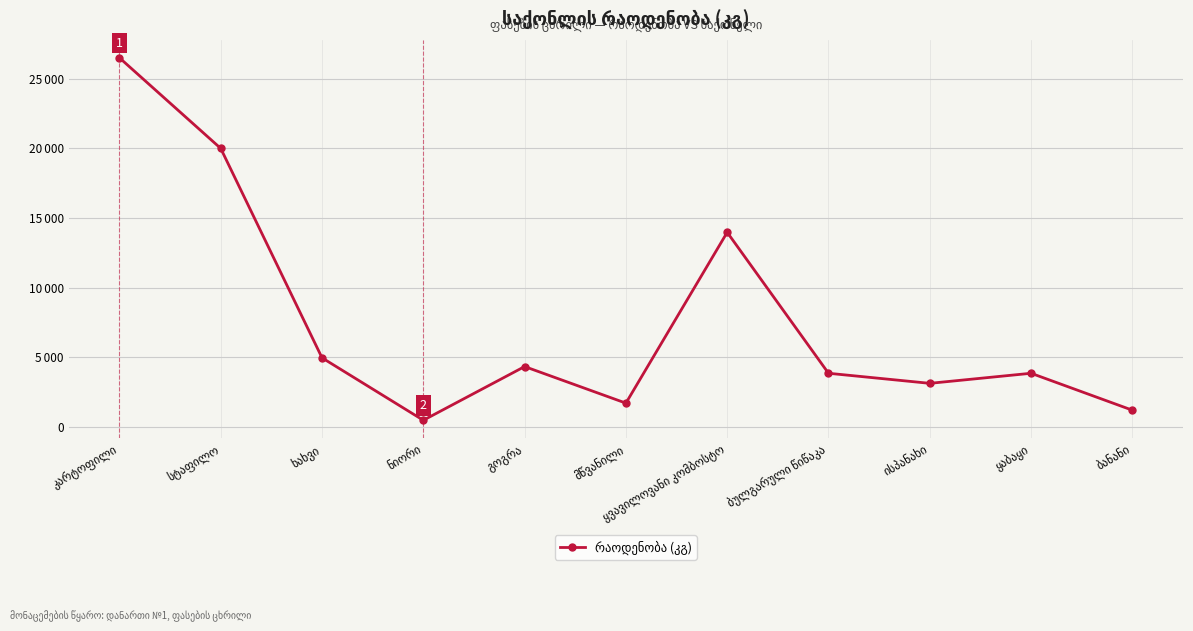

What is the sum of all values?

84033